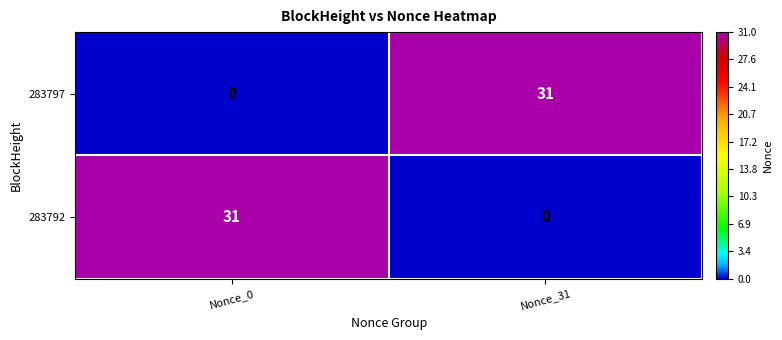

What is the average value of the 283792 series?

16